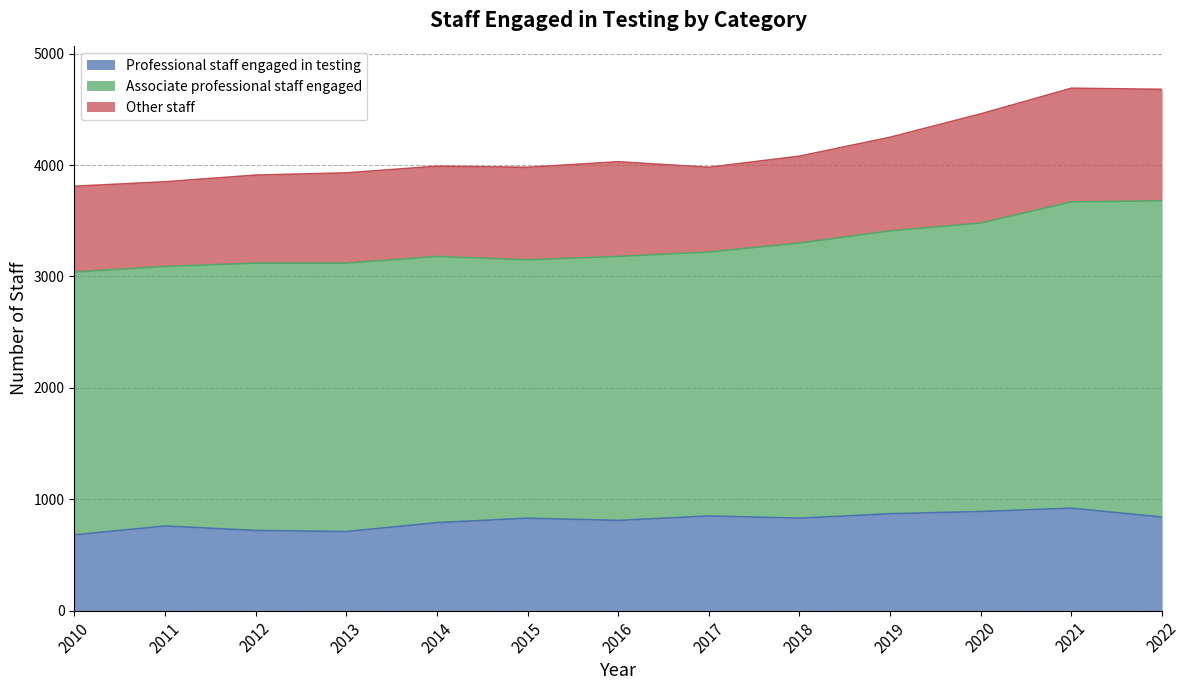

How many lines are shown in the chart?

3